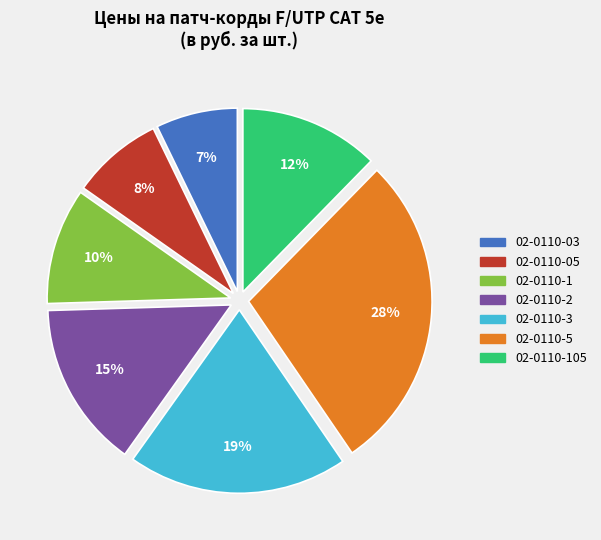

Does 02-0110-5 represent more than half of the total?

No